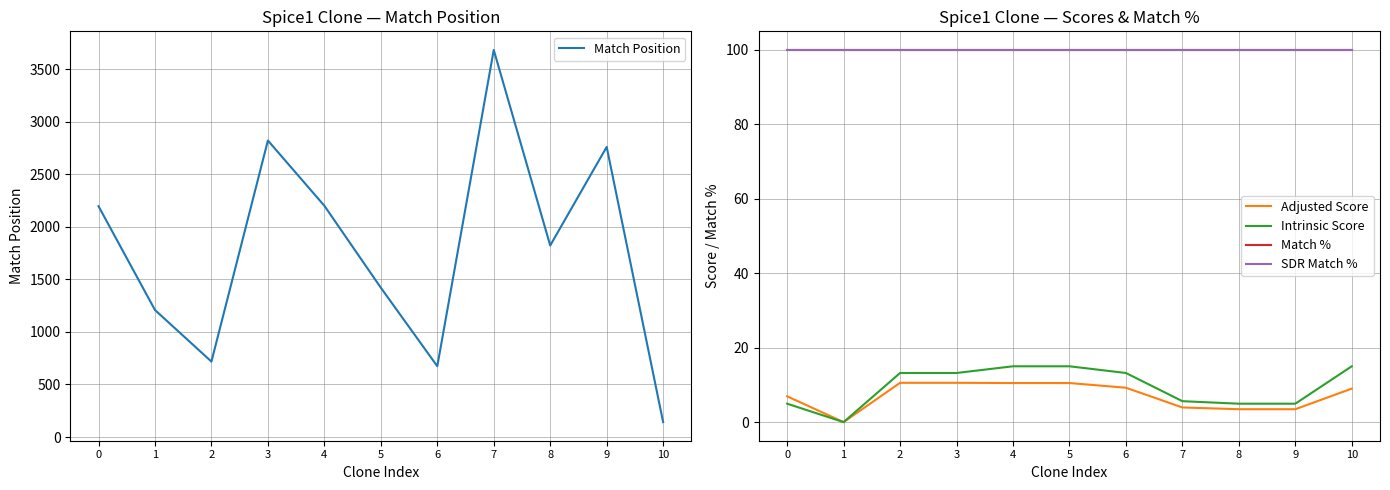

Read the Intrinsic Score value at 2.

13.2